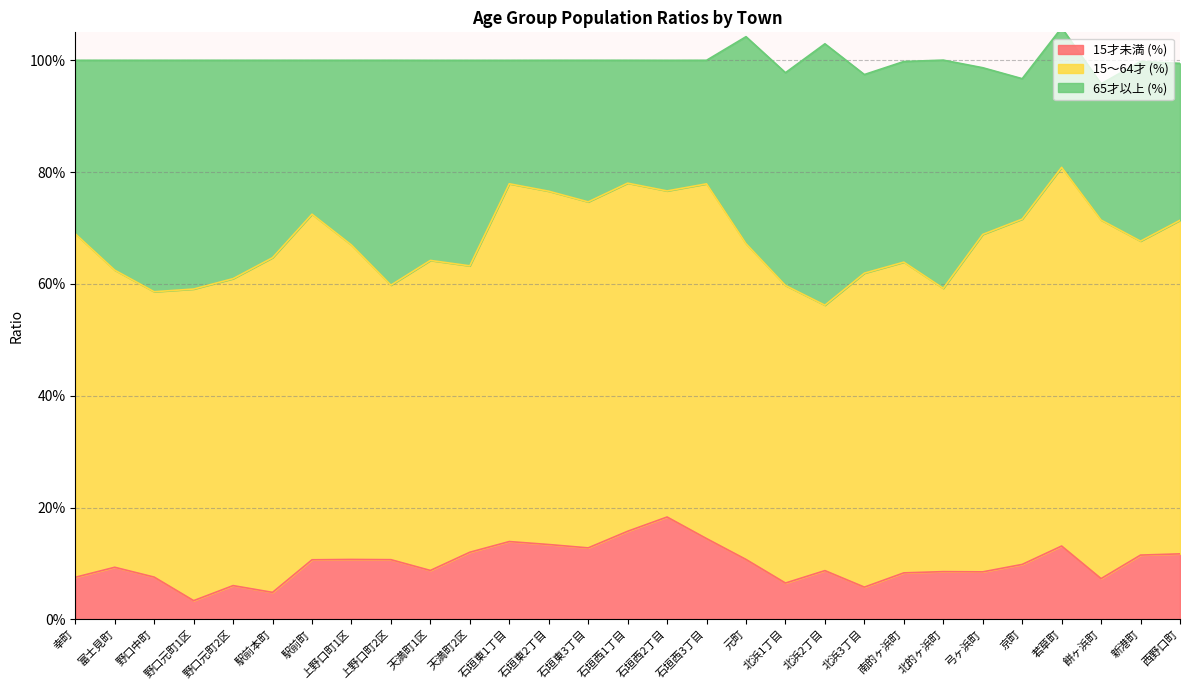

Which series has the largest total across all categories?

15～64才 (%)